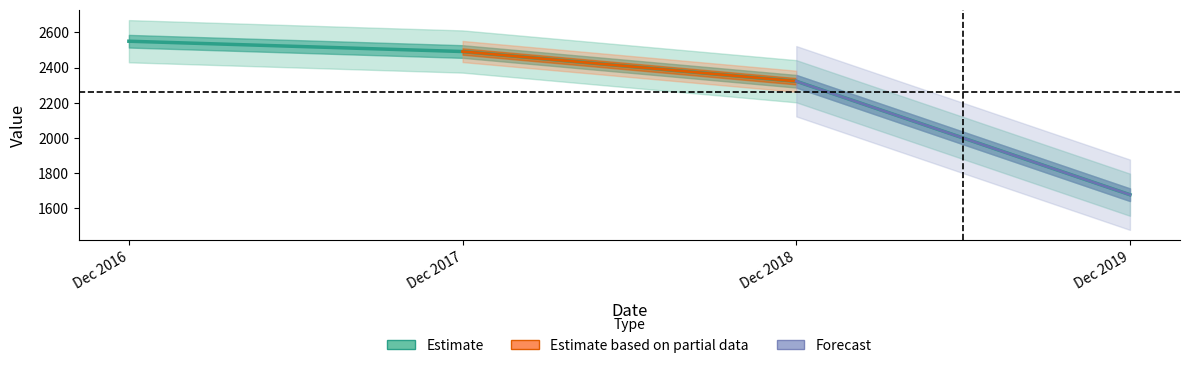

What is the smallest value displayed?

1677.0